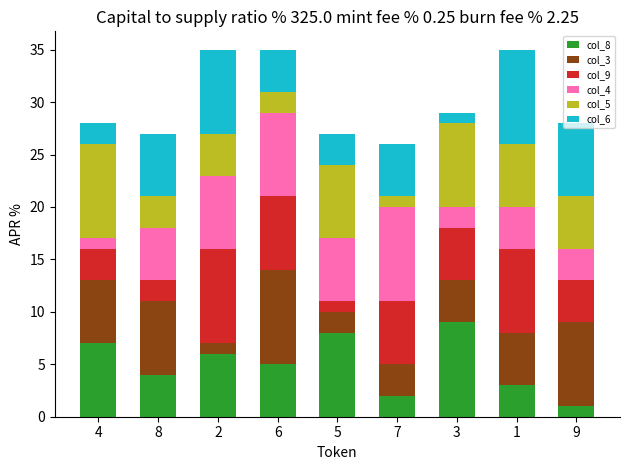

How many categories are shown in the chart?

9